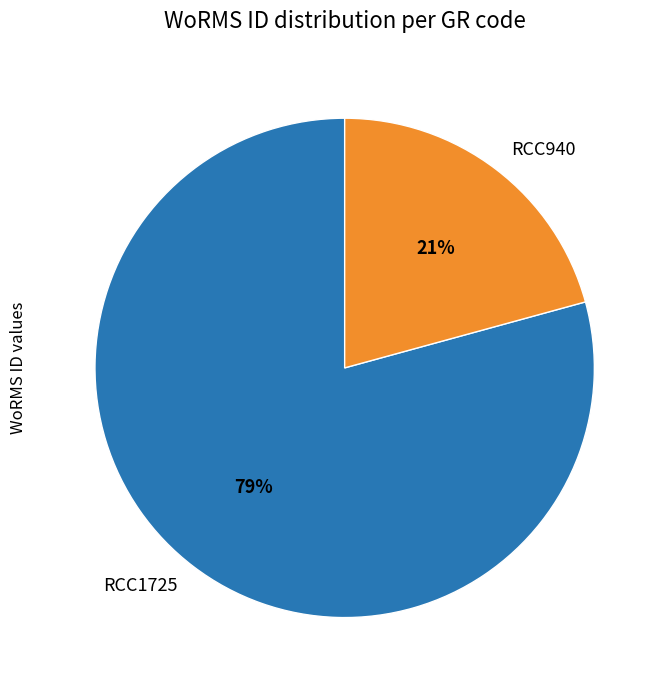

Between RCC940 and RCC1725, which is larger?

RCC1725